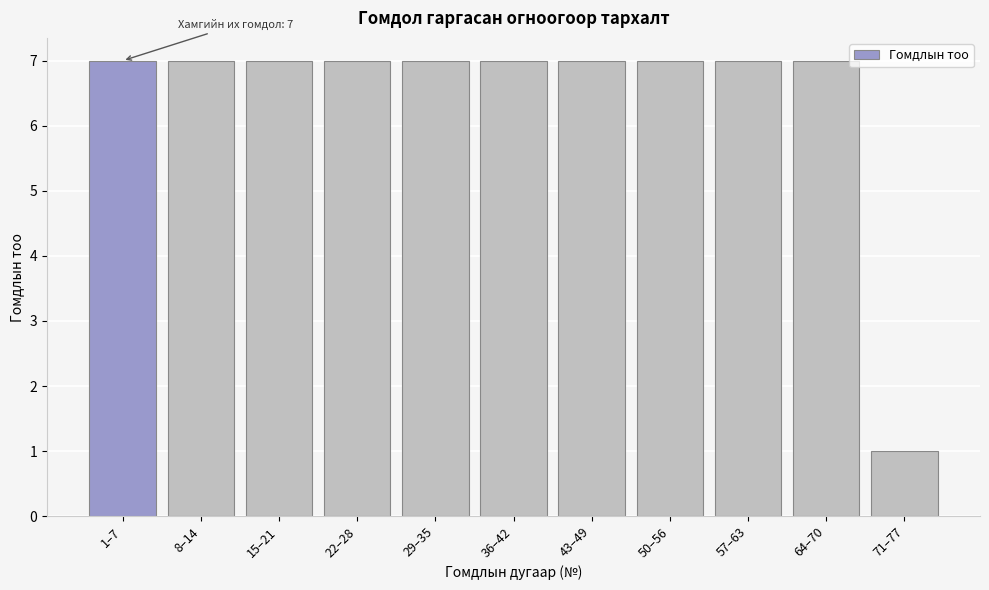

Reading left to right, what are all the values shown in this chart?

1–7=7	8–14=7	15–21=7	22–28=7	29–35=7	36–42=7	43–49=7	50–56=7	57–63=7	64–70=7	71–77=1